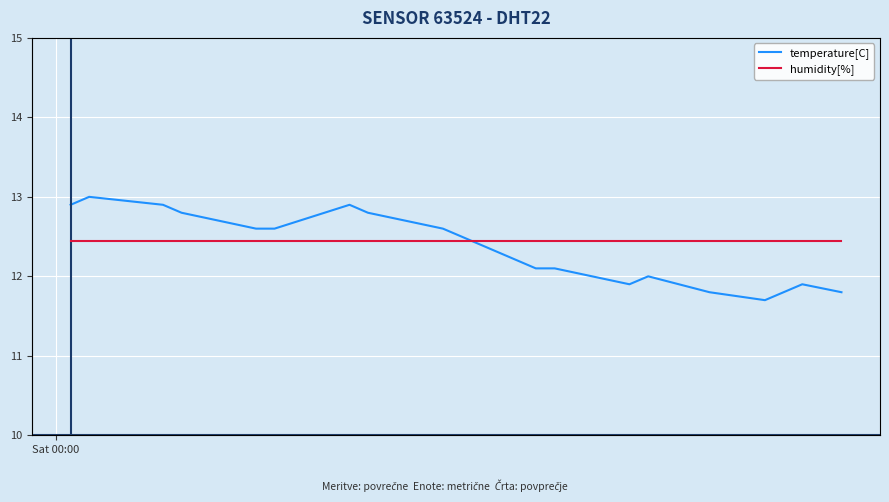

Which category has the highest value in the humidity[%] series?

Sat 00:00